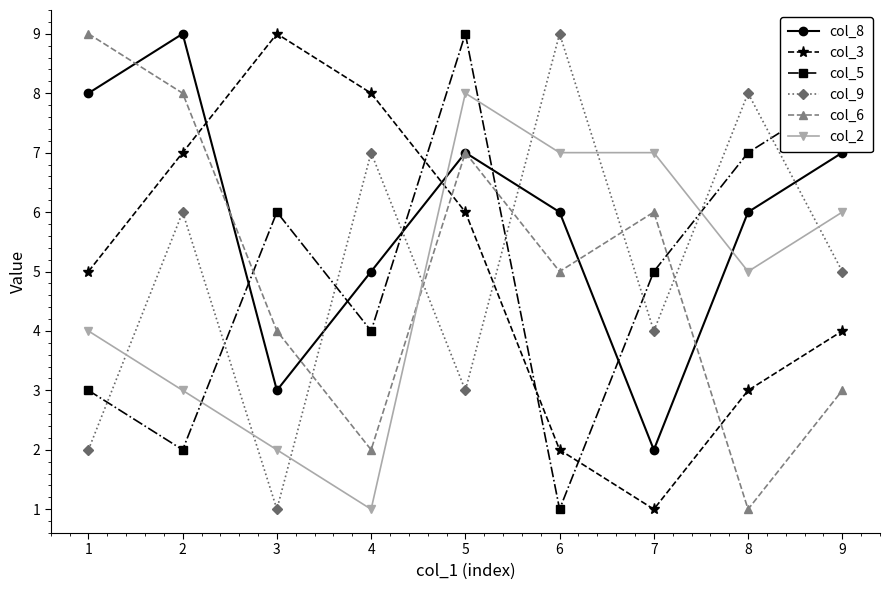

At which label does col_6 reach its minimum?

8